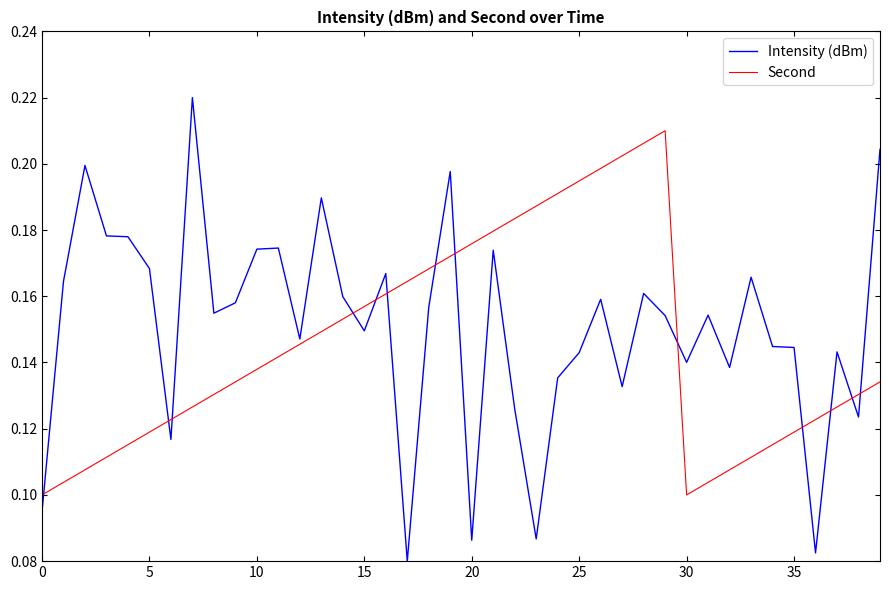

Which series has the largest range (max minus min)?

Intensity (dBm)